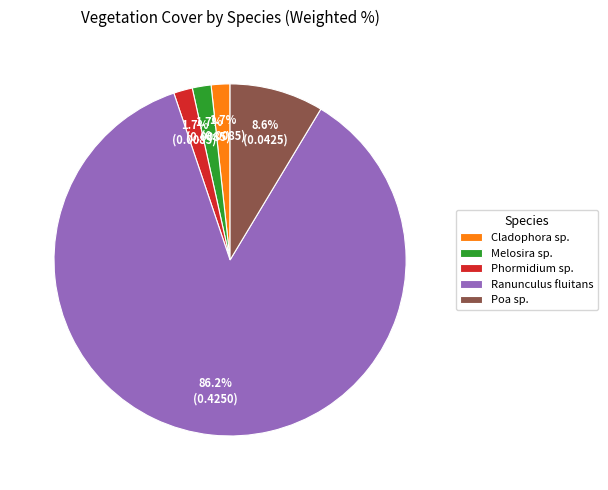

What percentage do Melosira sp. and Cladophora sp. together represent?

3.4%